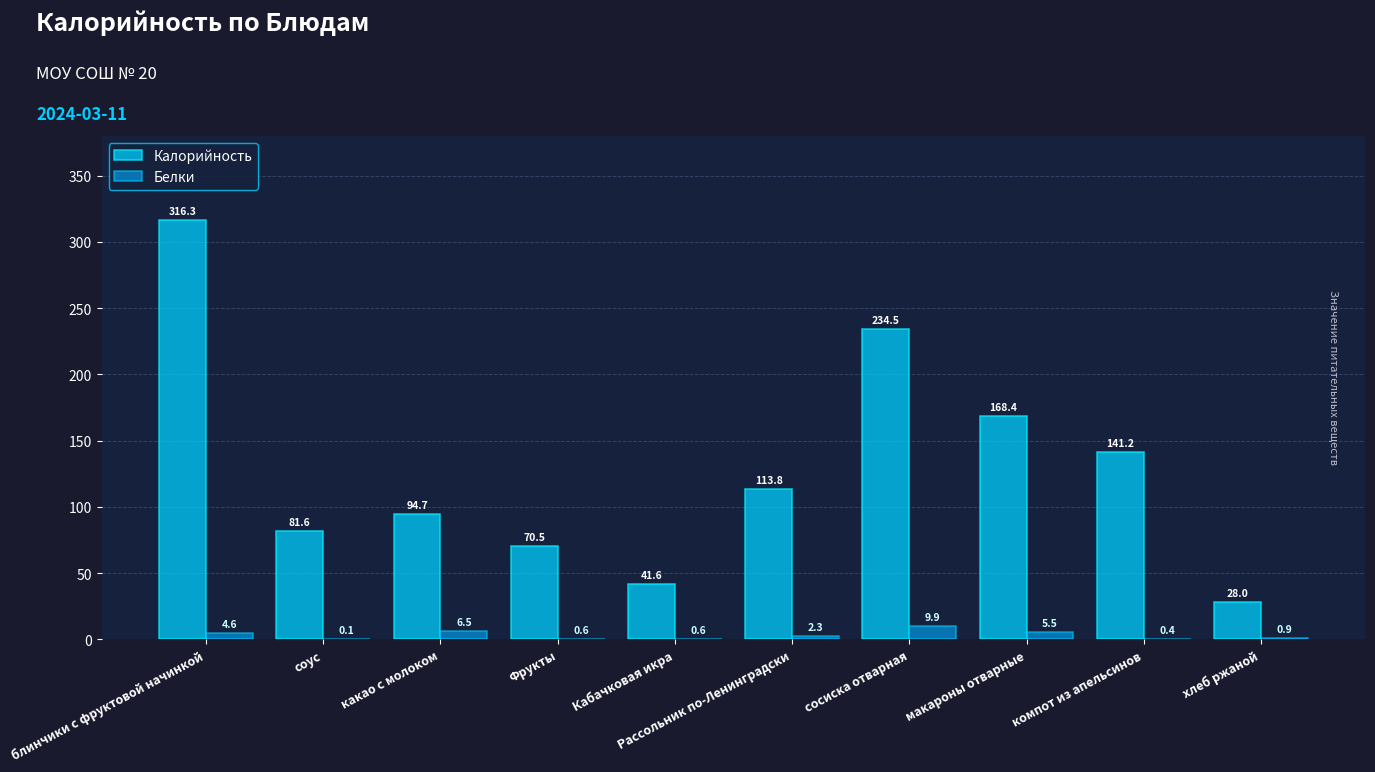

Does the chart contain stacked bars?

No